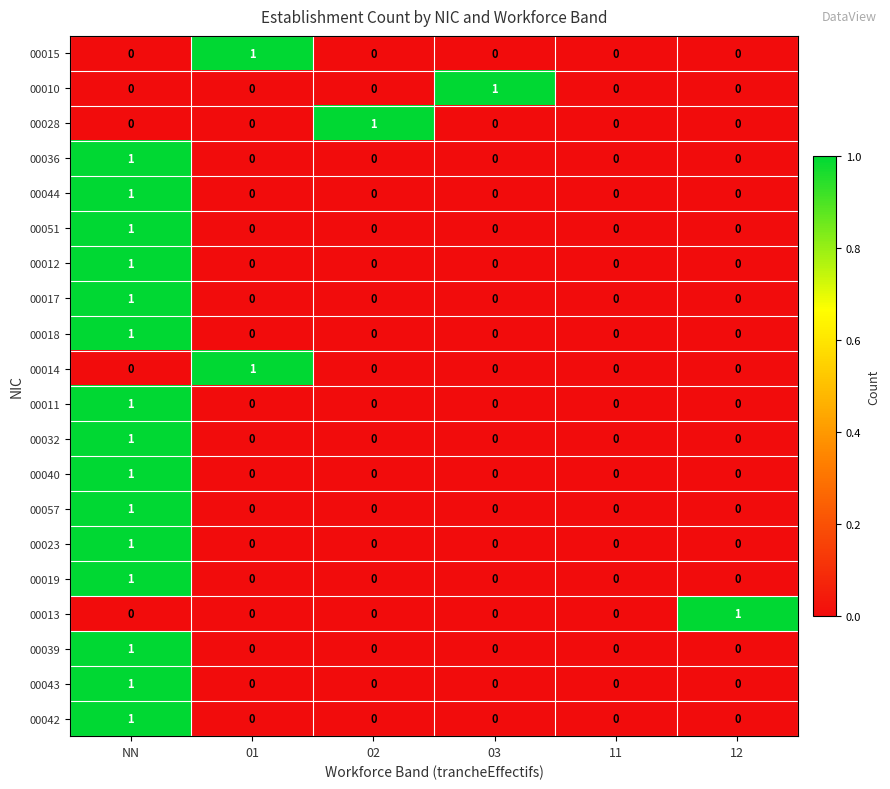

True or false: 00012 has a value of 0 at 01.

True